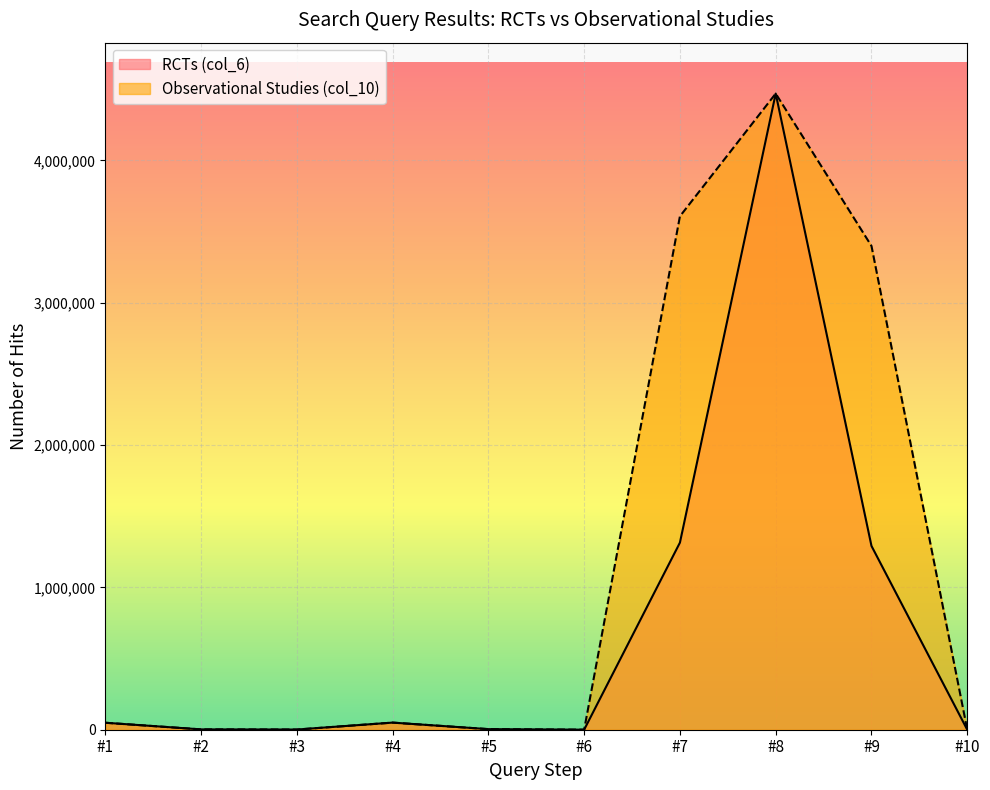

The Observational Studies (col_10) series shows 2374 at #2. True or false?

True